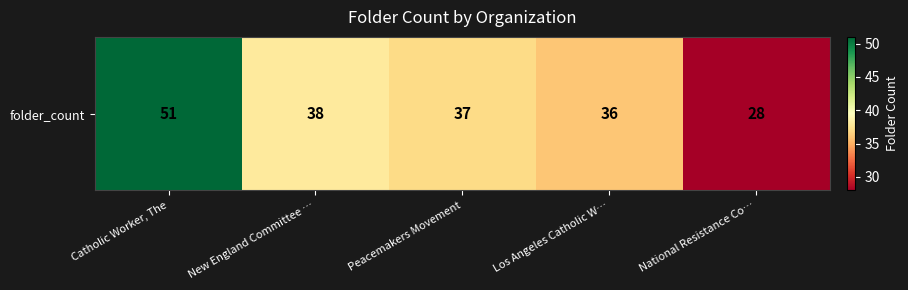

List the labels in order of value, smallest first.

National Resistance Co…, Los Angeles Catholic W…, Peacemakers Movement, New England Committee …, Catholic Worker, The